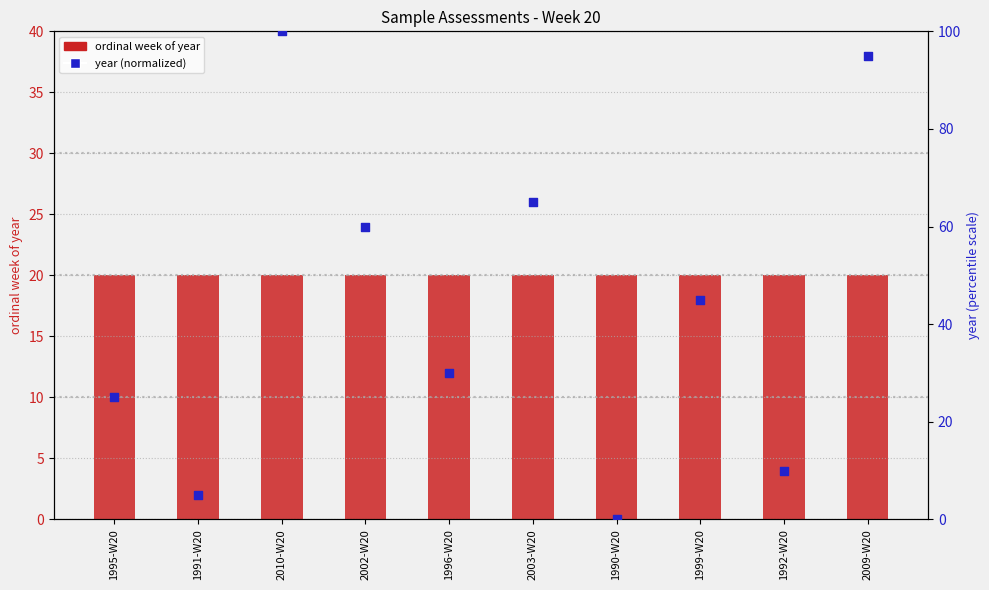

Is the value of ordinal week of year at 1996-W20 greater than the value of year (normalized) at 2002-W20?

No